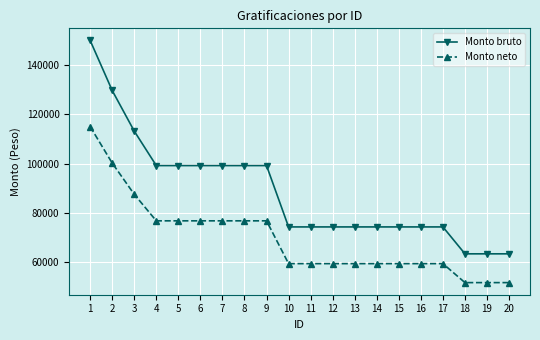

What is the spread (max minus min) of values at 11?

14874.5